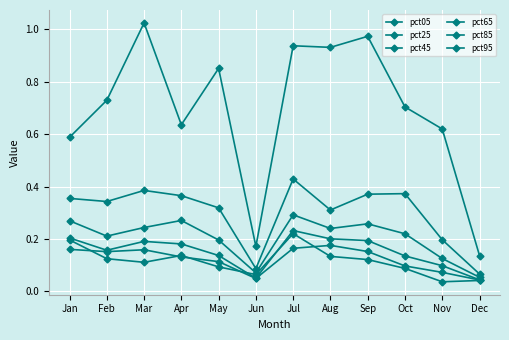

How many lines are shown in the chart?

6